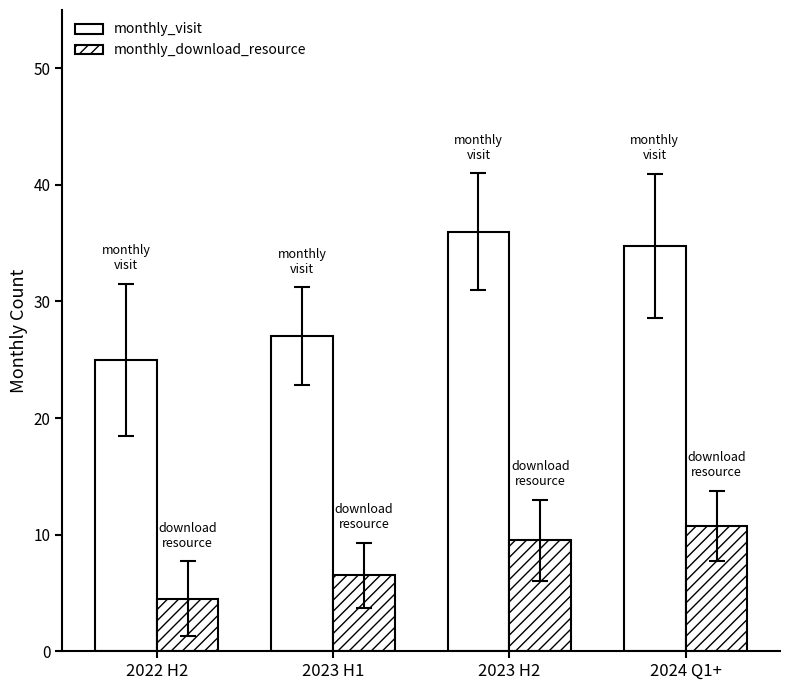

The value of monthly_download_resource at 2023 H1 is 6.5. True or false?

True